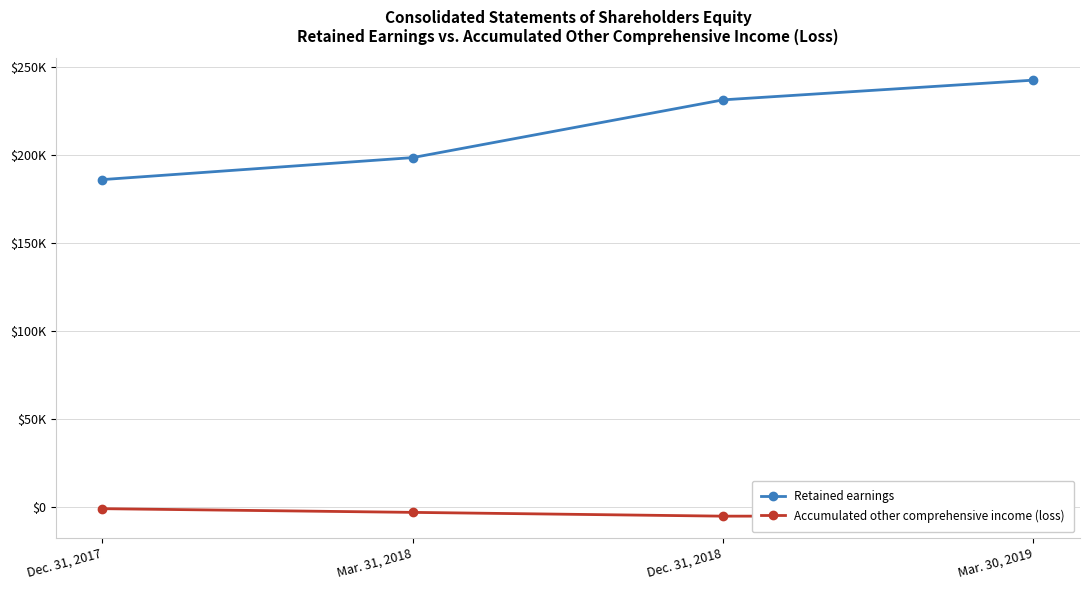

Which series has the largest total across all categories?

Retained earnings